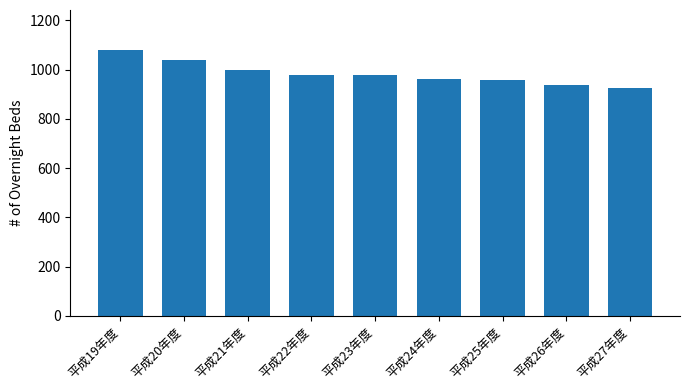

Approximately how many times larger is the value at 平成21年度 compared to 平成25年度?

1.0